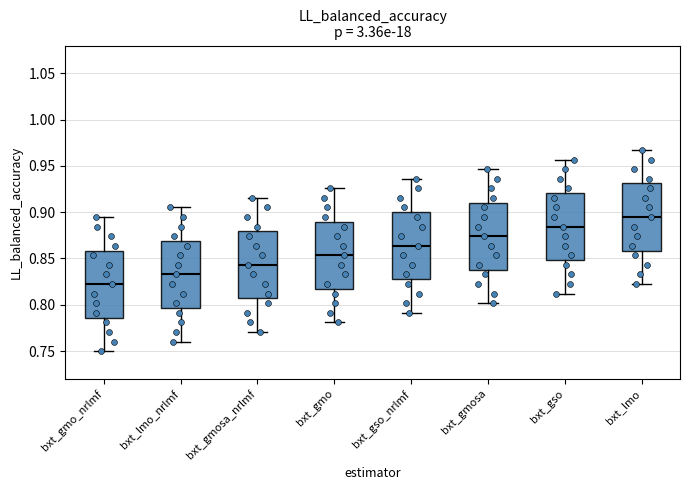

Reading left to right, read every box against the y-axis: the position of its median line, the range the box covers, and the ends of its whiskers. The values are not printed on the chart, so give them approximately, as read against the axis.

bxt_gmo_nrlmf: median 0.820, box 0.785 to 0.860, whiskers 0.750 to 0.895
bxt_lmo_nrlmf: median 0.835, box 0.795 to 0.870, whiskers 0.760 to 0.905
bxt_gmosa_nrlmf: median 0.845, box 0.805 to 0.880, whiskers 0.770 to 0.915
bxt_gmo: median 0.855, box 0.815 to 0.890, whiskers 0.780 to 0.925
bxt_gso_nrlmf: median 0.865, box 0.830 to 0.900, whiskers 0.790 to 0.935
bxt_gmosa: median 0.875, box 0.840 to 0.910, whiskers 0.800 to 0.945
bxt_gso: median 0.885, box 0.850 to 0.920, whiskers 0.810 to 0.955
bxt_lmo: median 0.895, box 0.860 to 0.930, whiskers 0.820 to 0.965